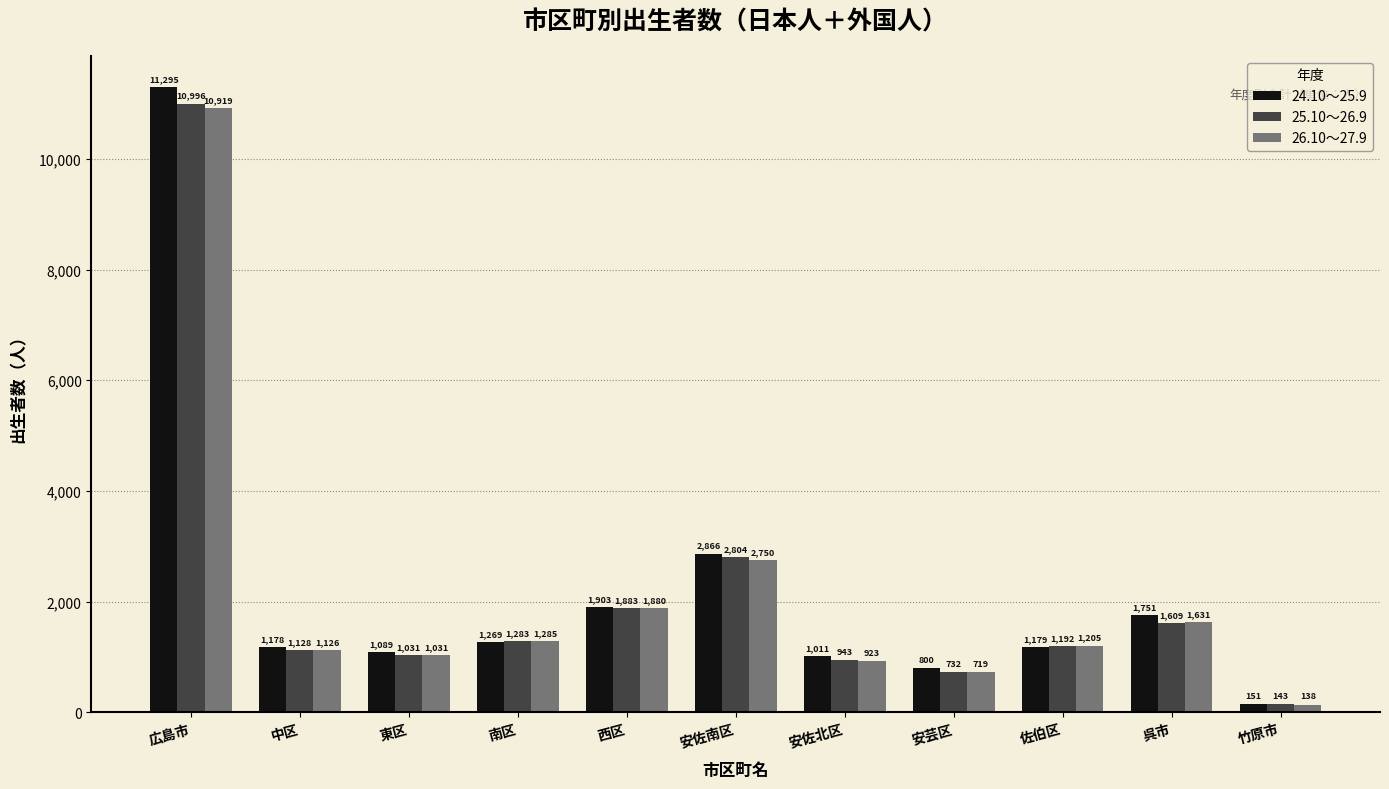

What is the minimum value shown in the chart?

138